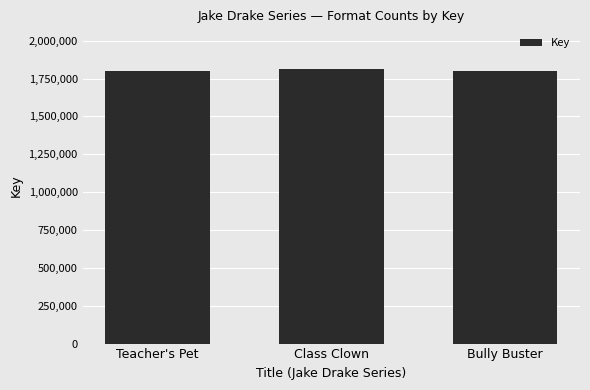

True or false: the data shows 1809995 at Class Clown.

True